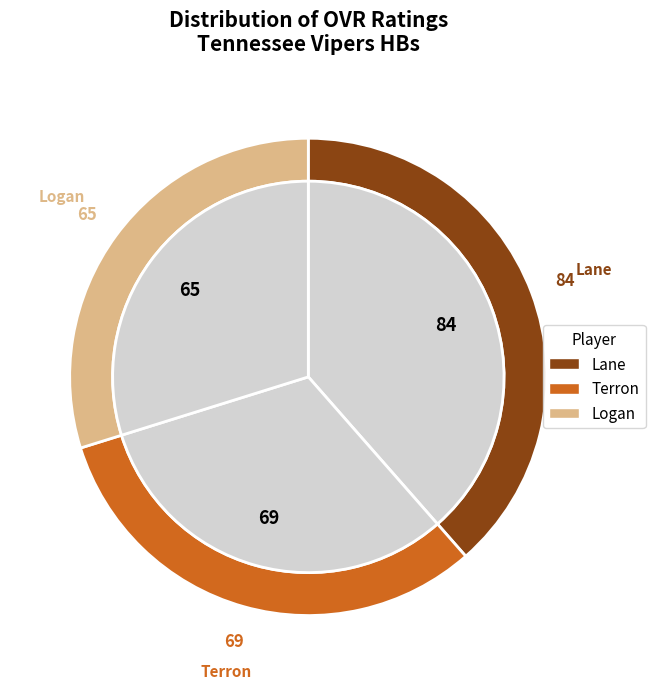

Combined, do Logan and Lane account for over 50%?

Yes